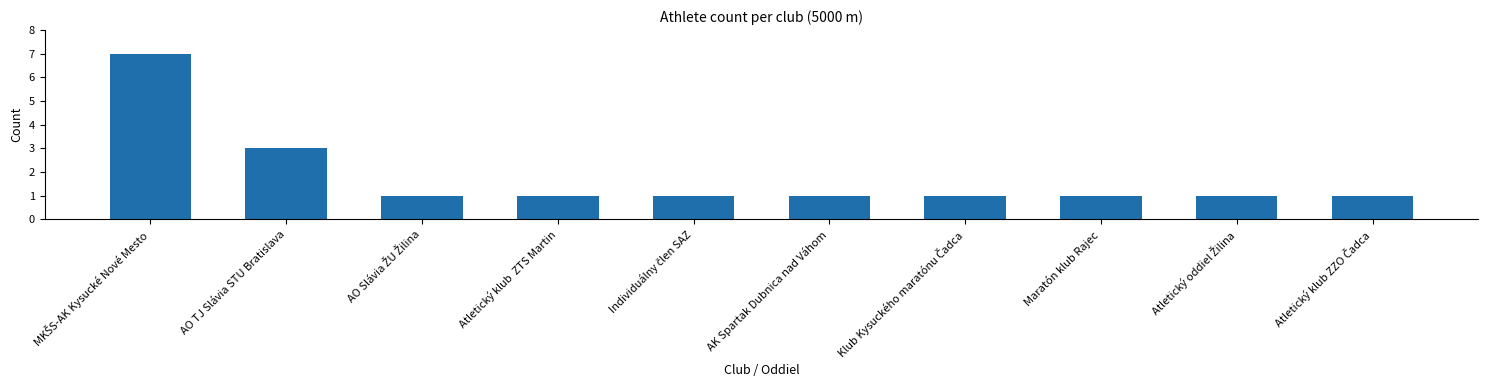

What is the sum of all values?

18